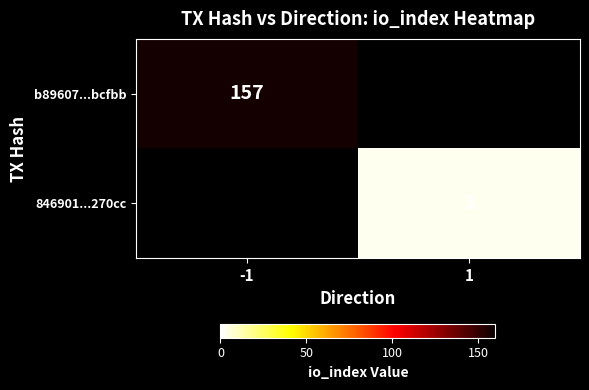

True or false: b89607...bcfbb has a value of 255 at -1.

False